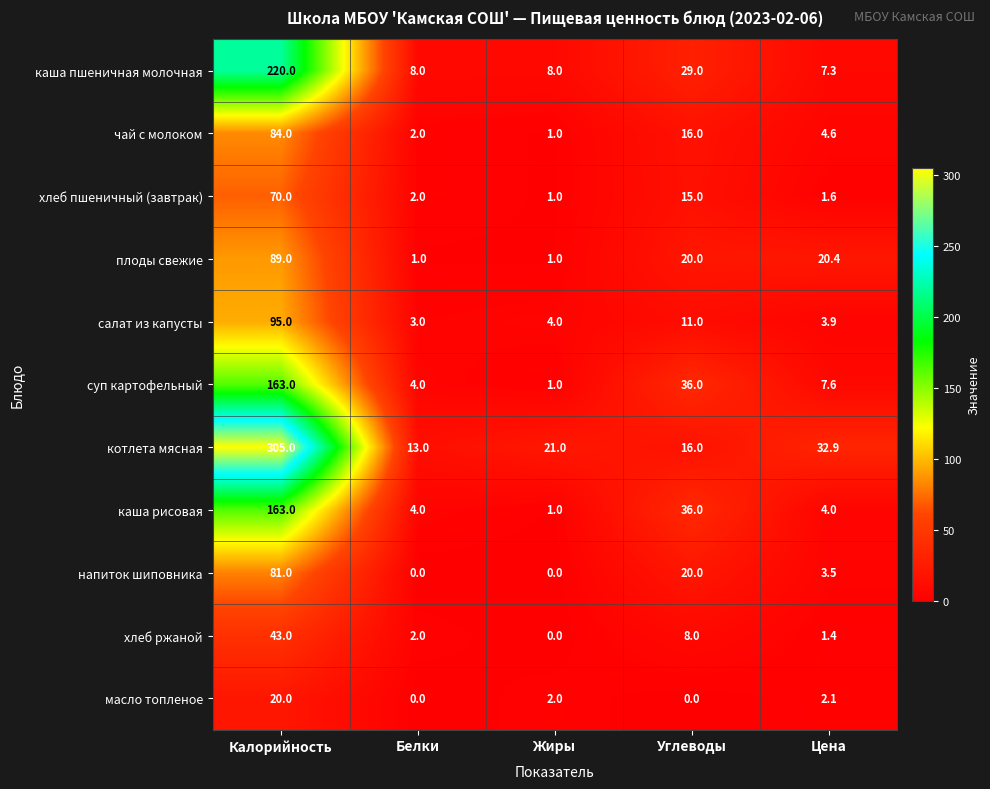

At which label does хлеб пшеничный (завтрак) first exceed 2?

Калорийность